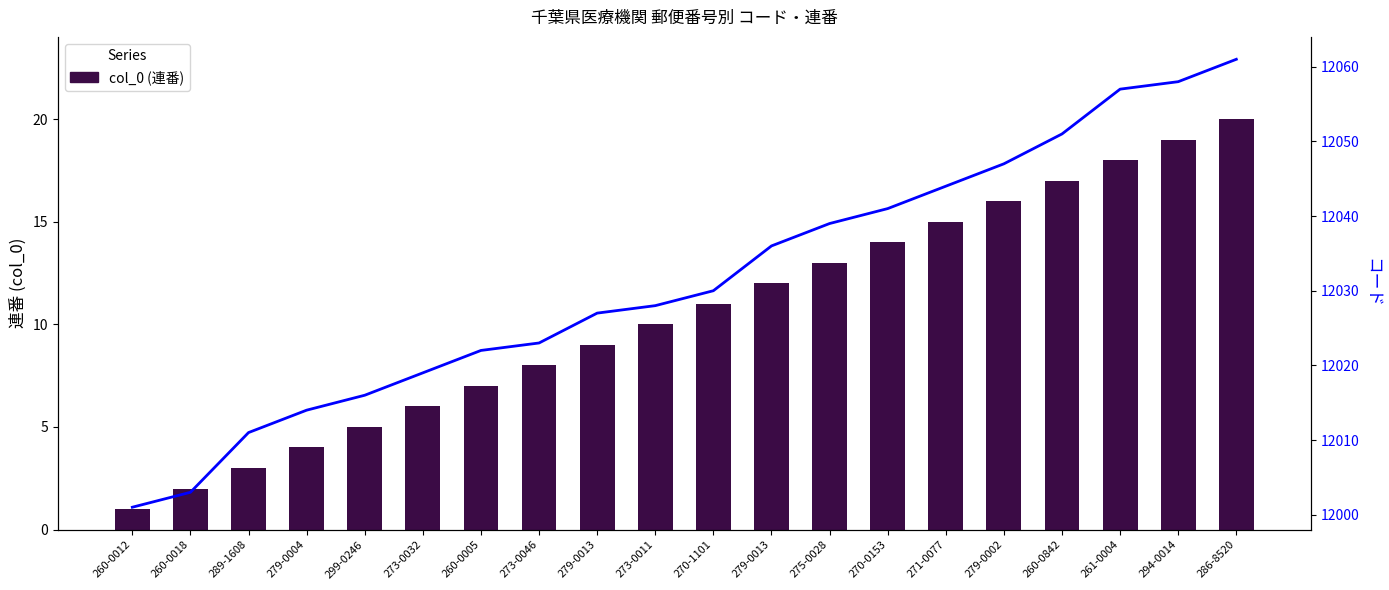

What is the minimum value for コード?

12001